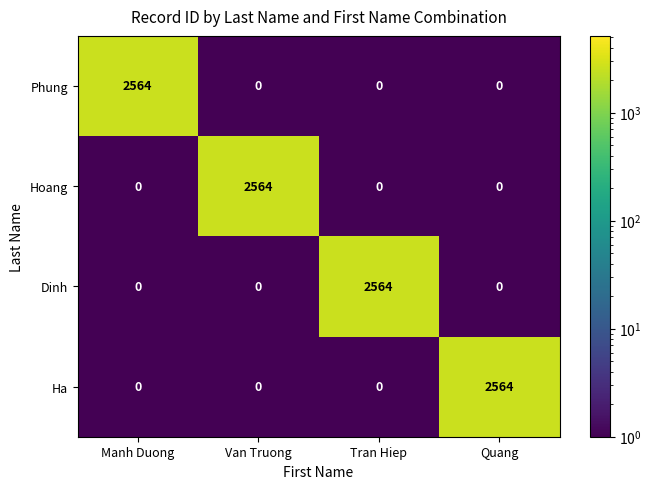

How many categories are shown in the chart?

4